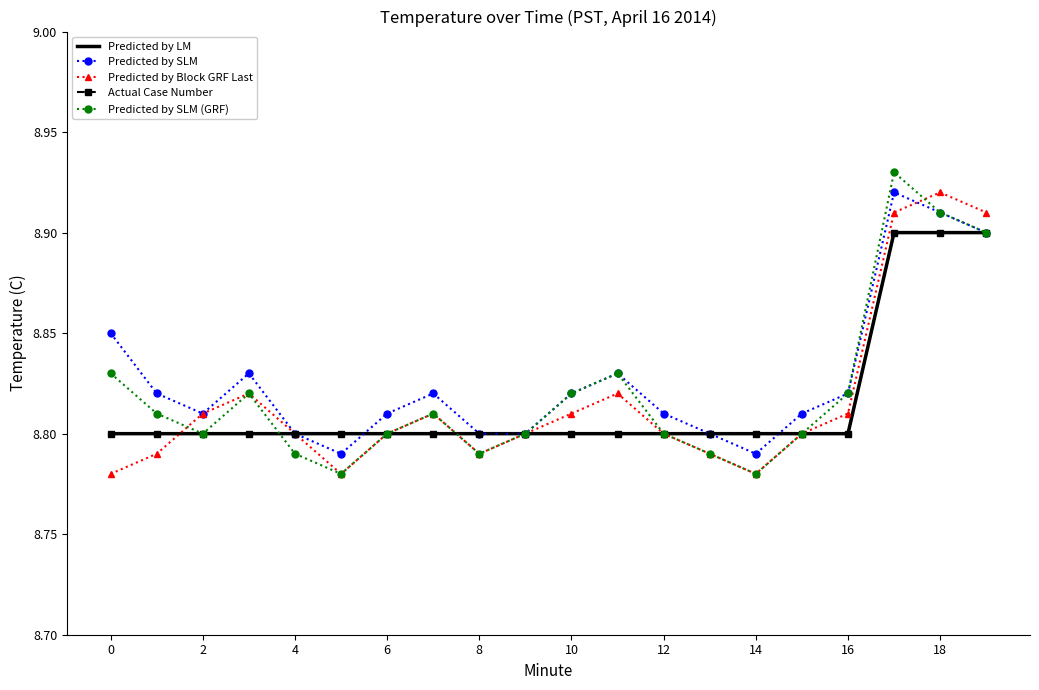

True or false: Predicted by SLM (GRF) has more than 1 interior local peaks.

True